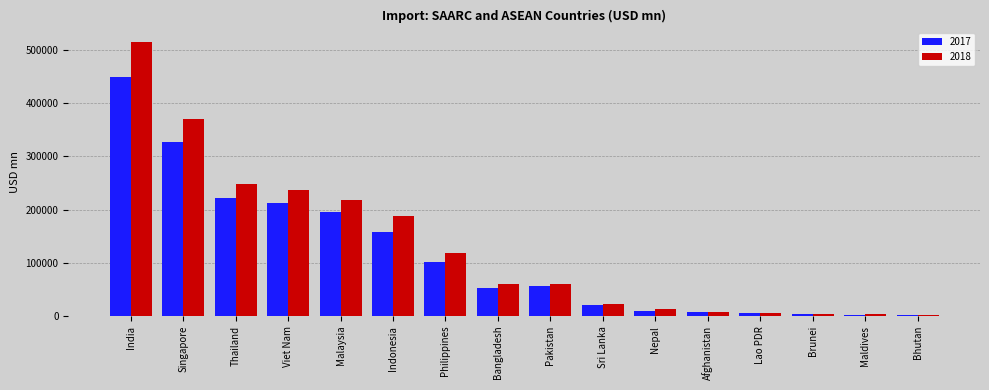

Are the bars grouped side by side (vs. stacked)?

Yes